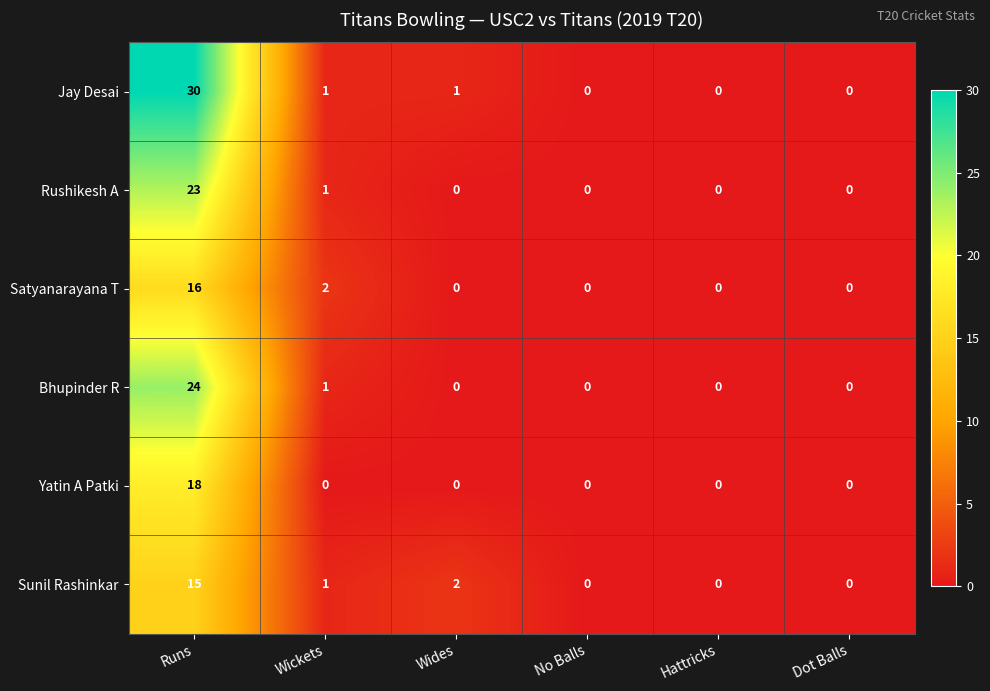

The value of Yatin A Patki at Wides is -12. True or false?

False